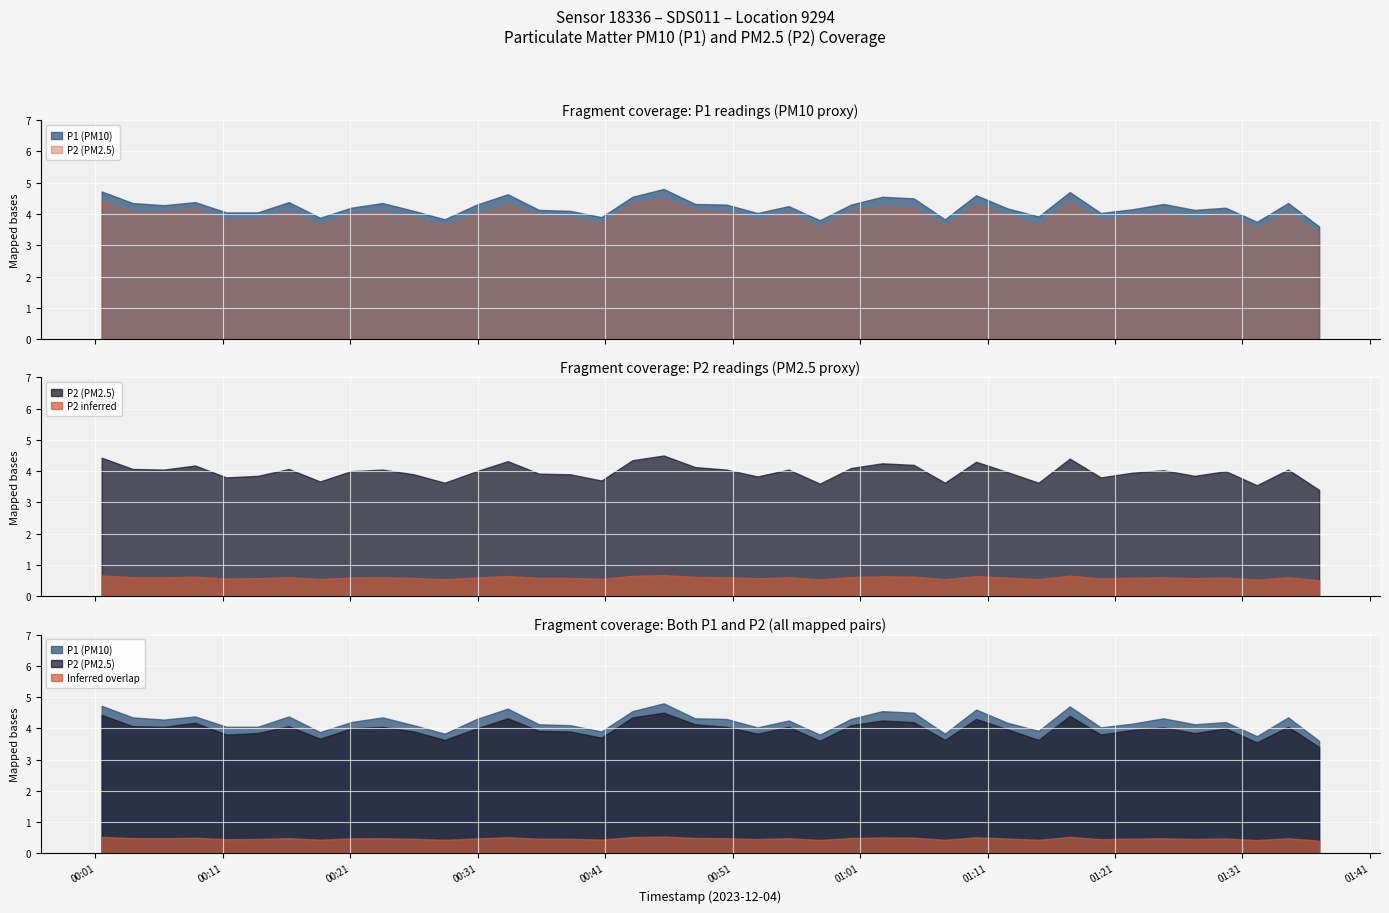

What is the approximate value of P1 at 33?

4.2